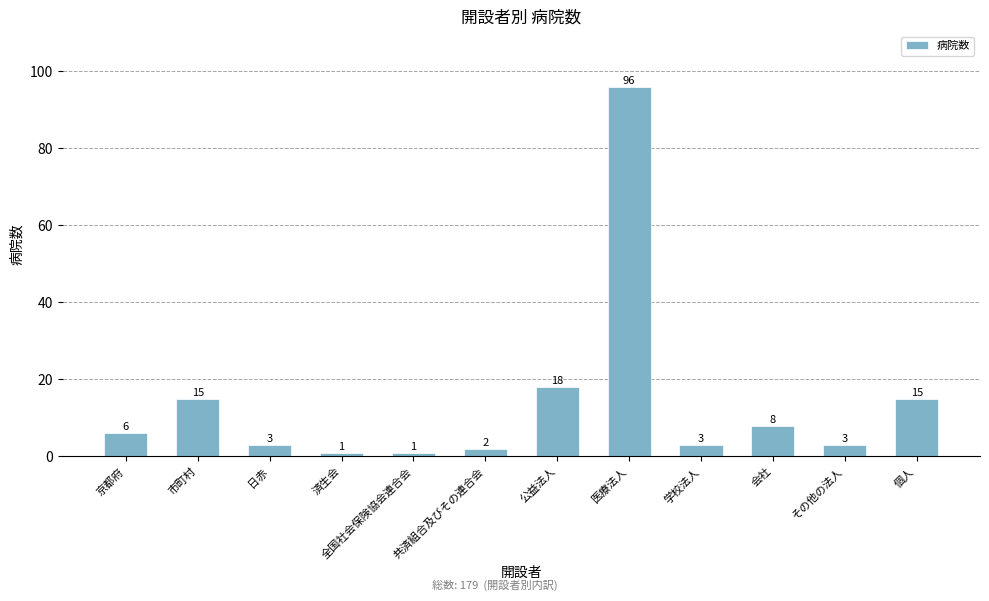

Is it true that the value at 医療法人 is 96?

True